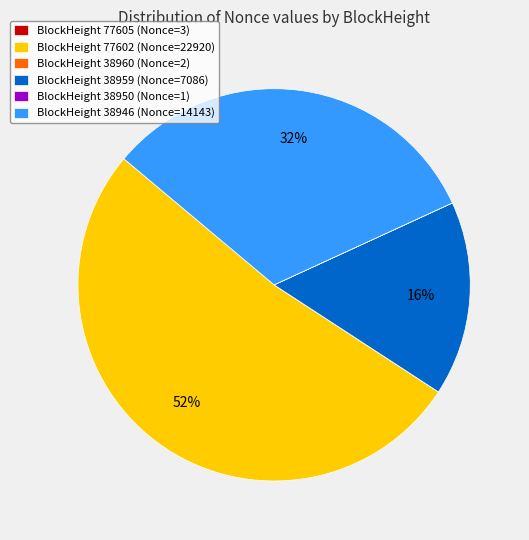

True or false: BlockHeight 38959 (Nonce=7086) accounts for 16% of the total.

True